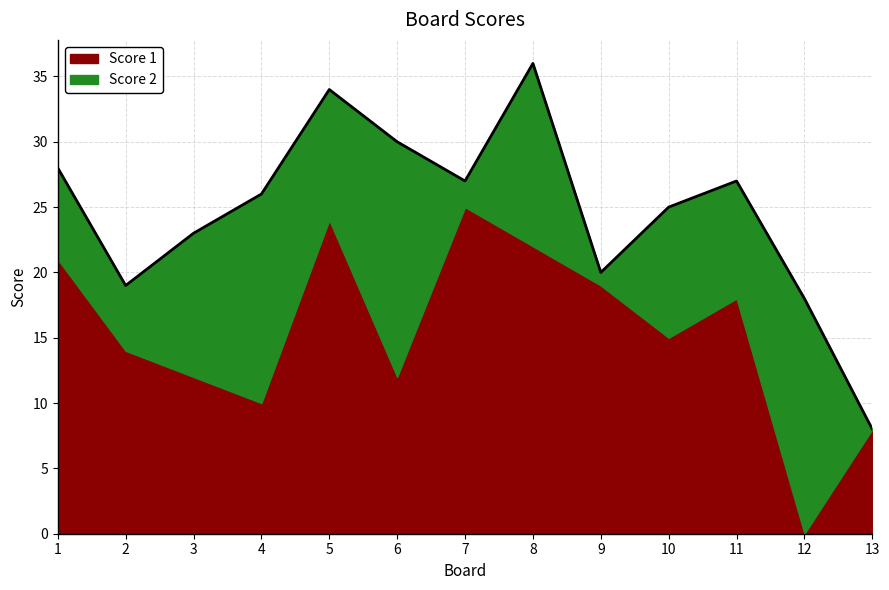

Is it true that Score 1 equals 21 at 1?

True